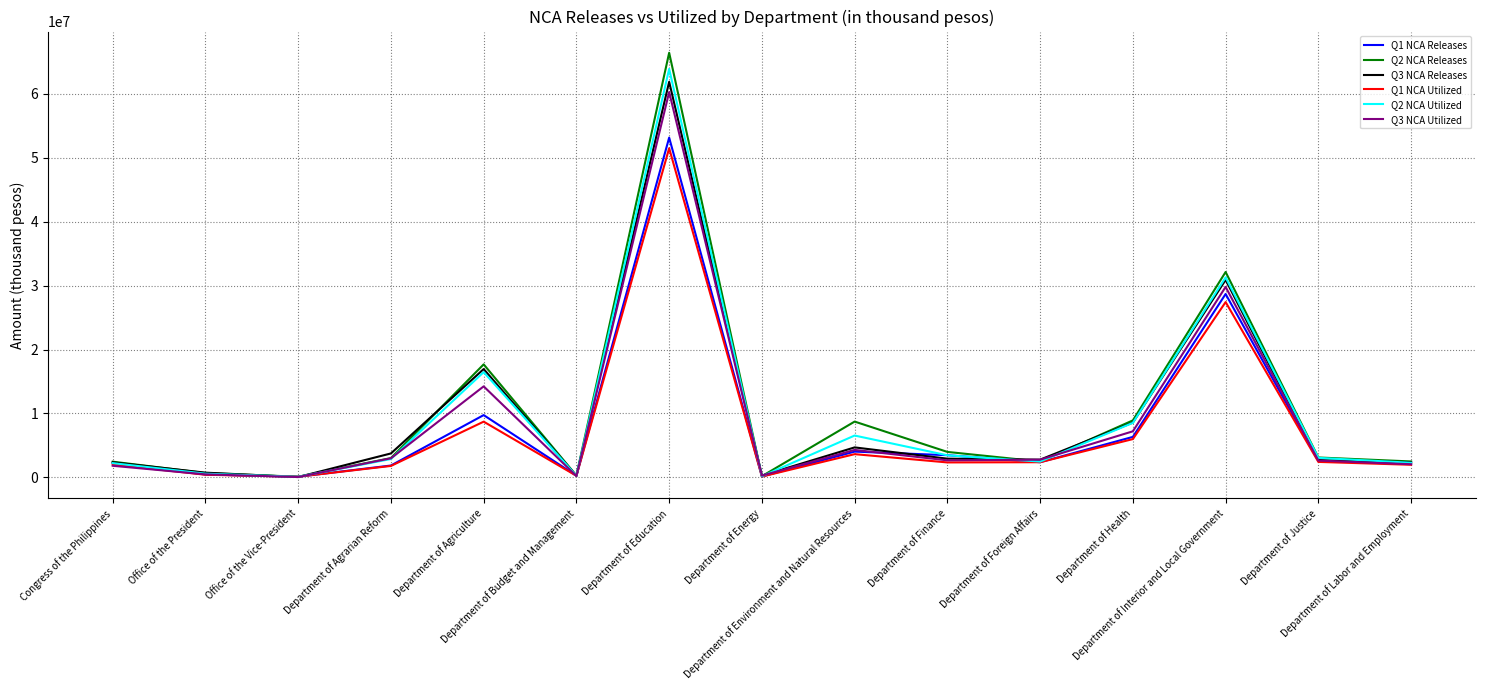

List the series in order of their peak value, highest first.

Q2 NCA Releases, Q2 NCA Utilized, Q3 NCA Releases, Q3 NCA Utilized, Q1 NCA Releases, Q1 NCA Utilized